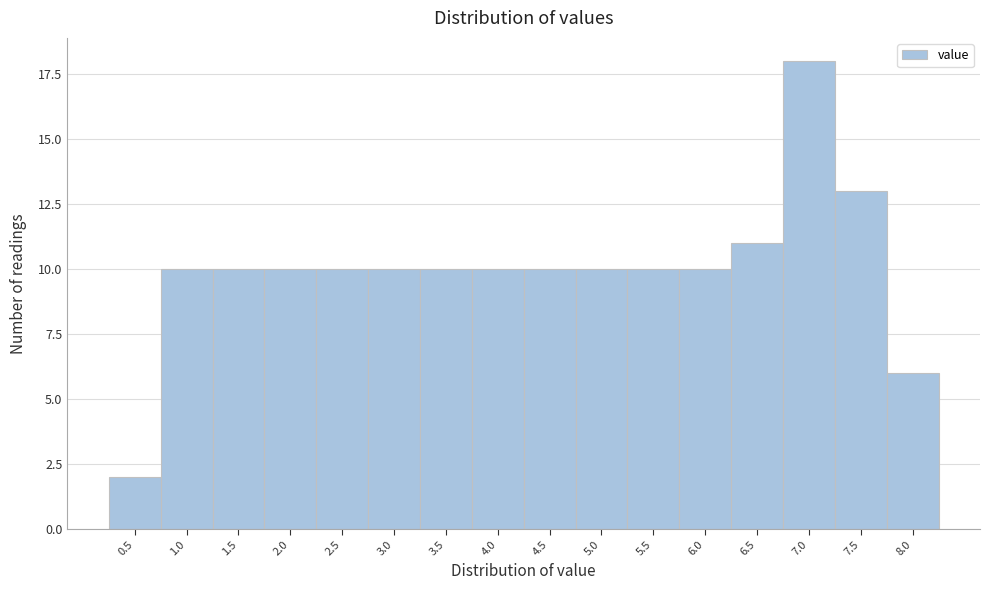

Reading left to right, what are all the values shown in this chart?

2	10	10	10	10	10	10	10	10	10	10	10	11	18	13	6